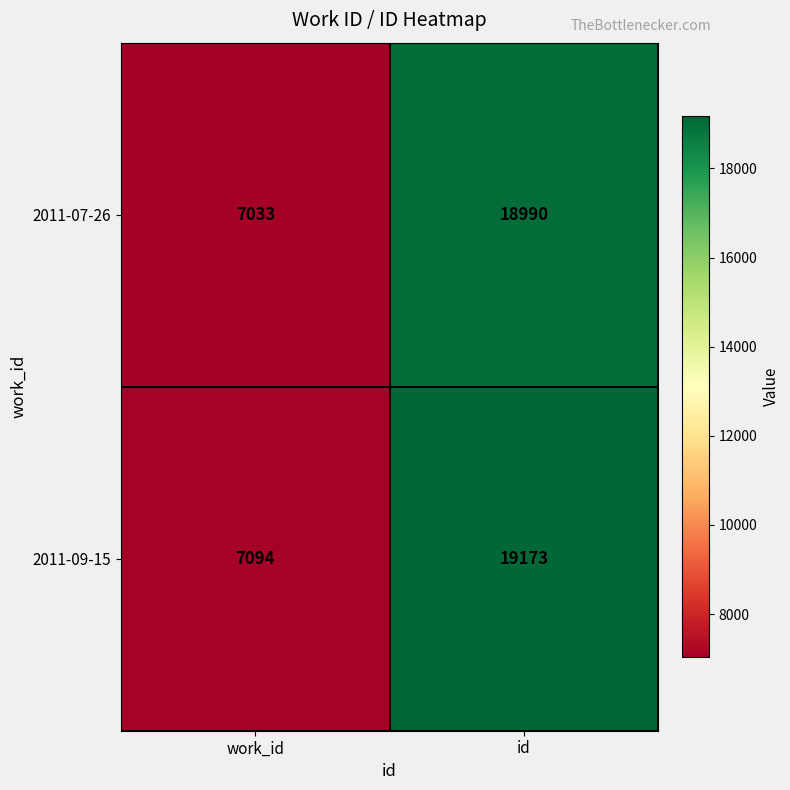

Rank the series by their maximum value, from highest to lowest.

2011-09-15, 2011-07-26